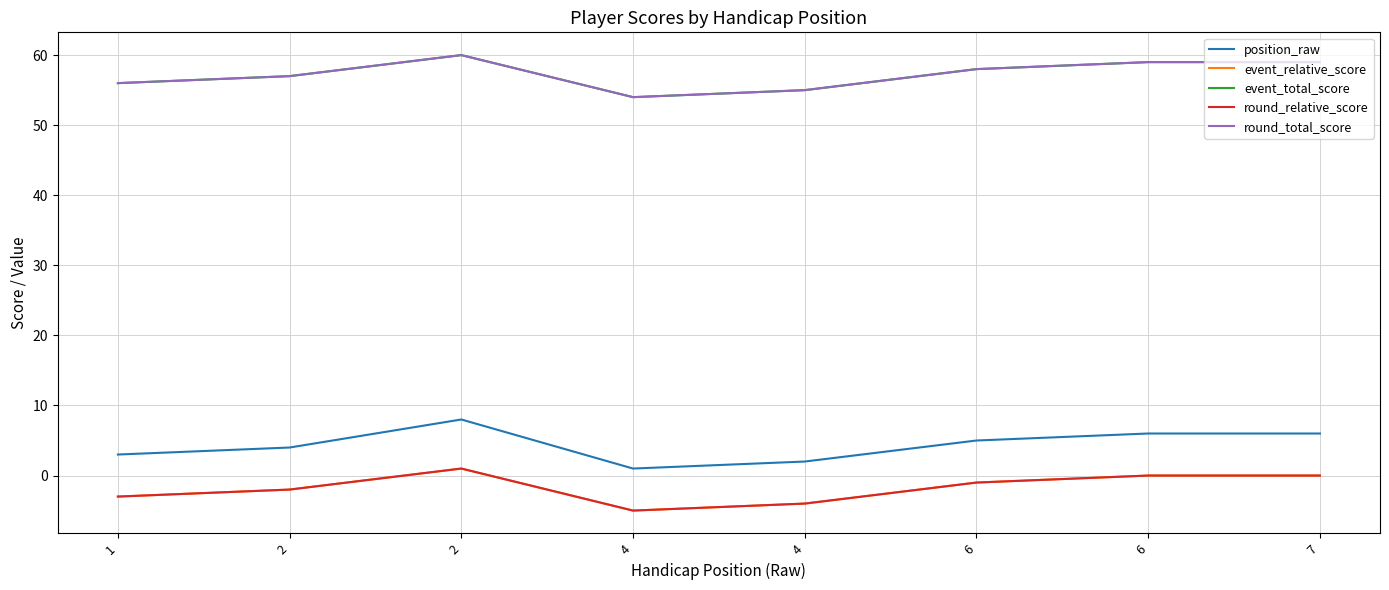

Does the chart display data point markers on the line(s)?

No